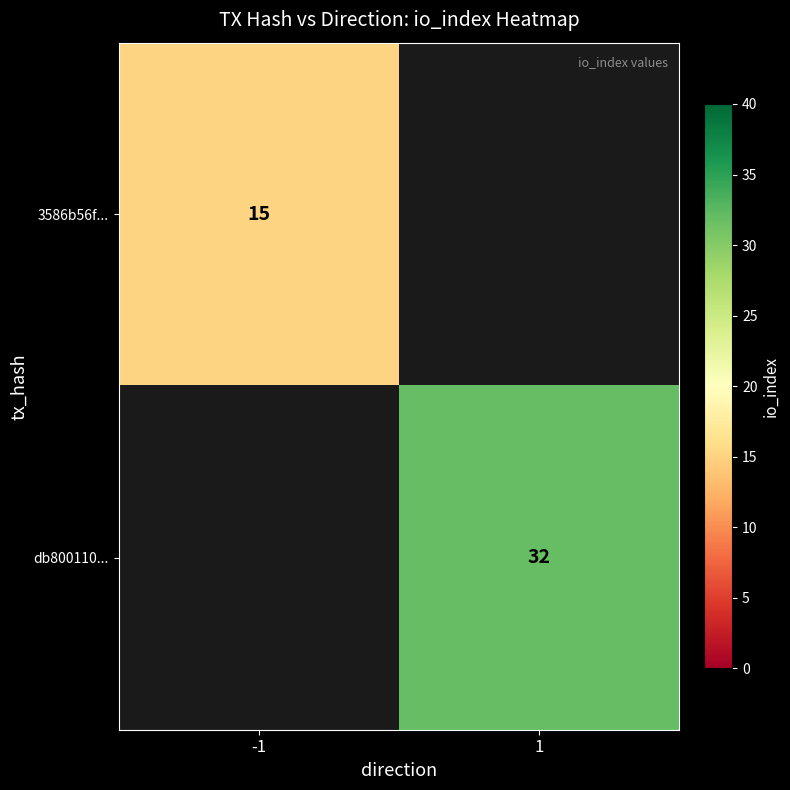

The value of 3586b56f... at -1 is 15. True or false?

True